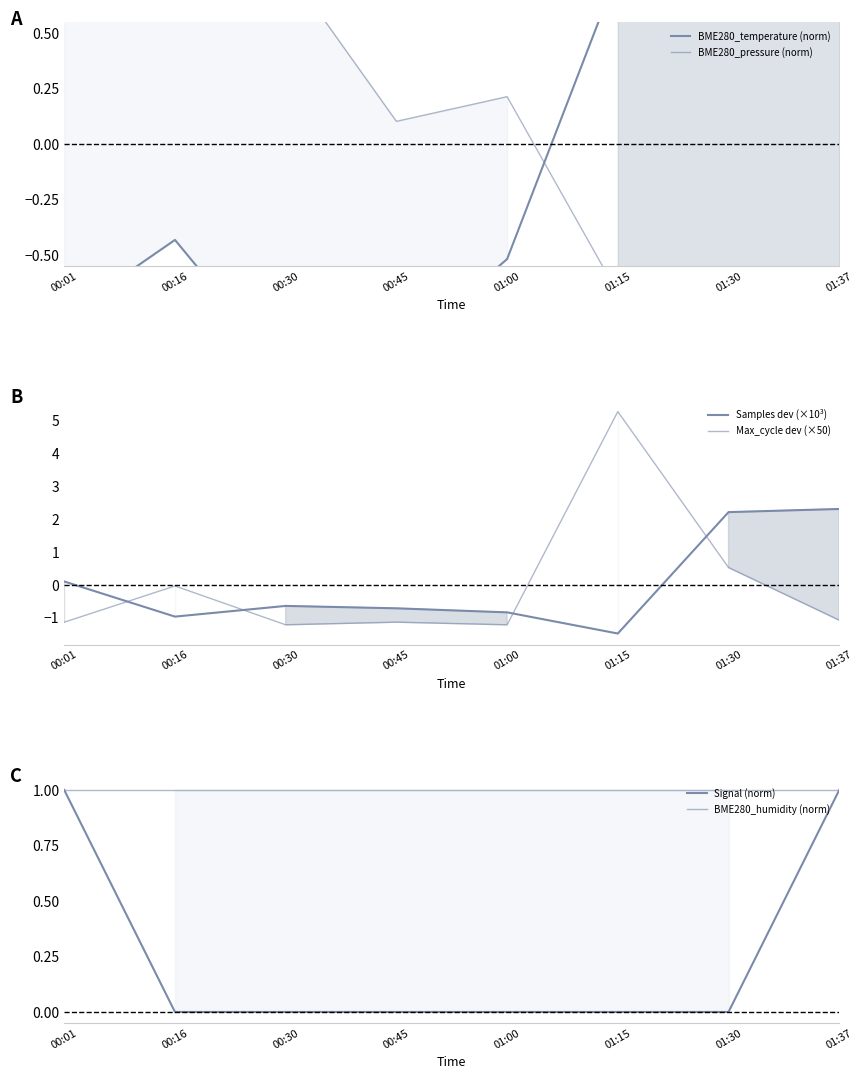

How many interior local peaks does the Samples dev (×10³) series have?

1